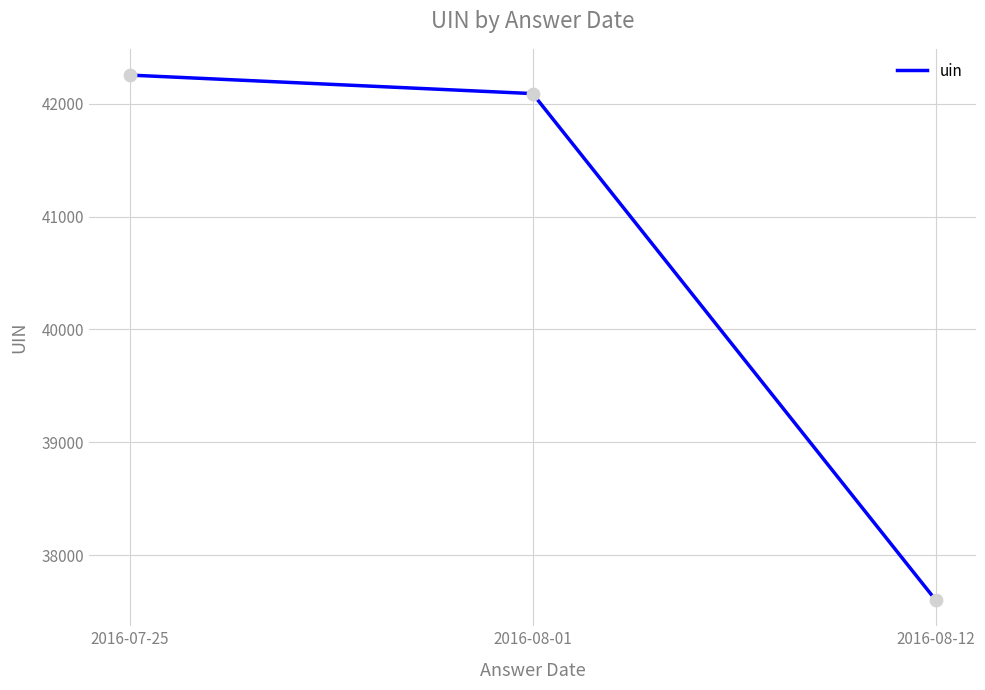

What is the change in value from 2016-07-25 to 2016-08-01?

-164